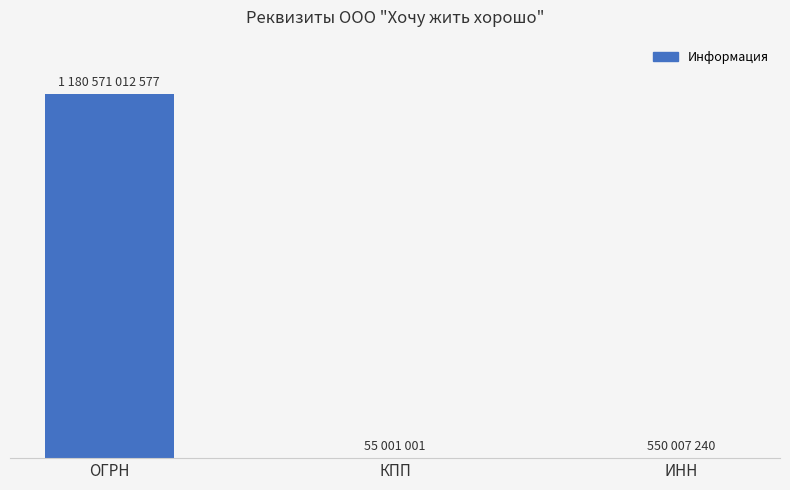

Read the value at КПП, to the nearest 10.

55001000